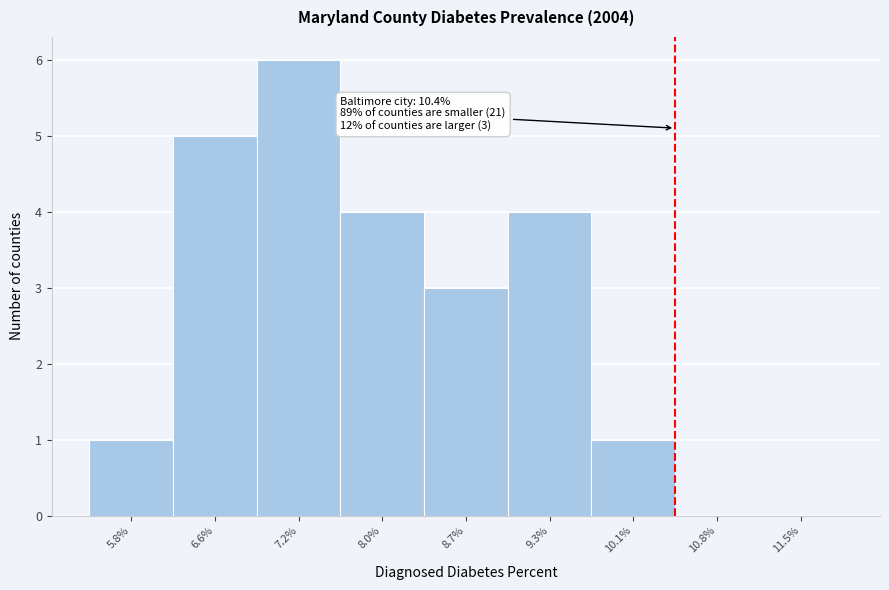

Over which range of the x-axis is the bar tallest?

6.9 to 7.6